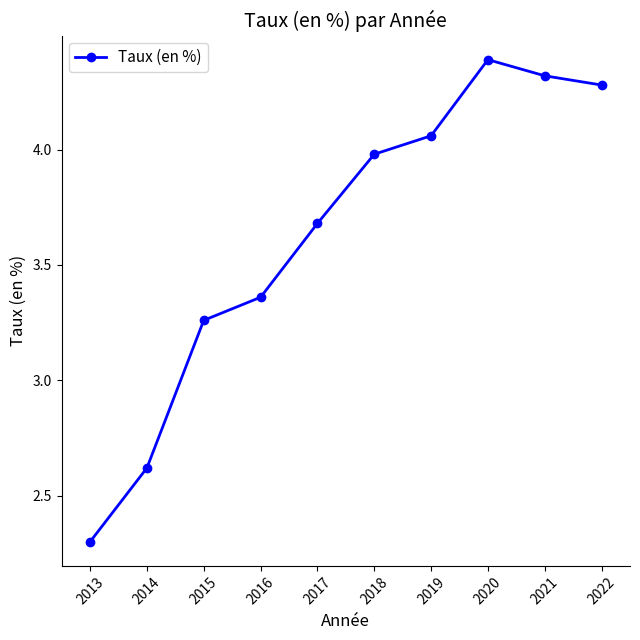

How many lines are shown in the chart?

1